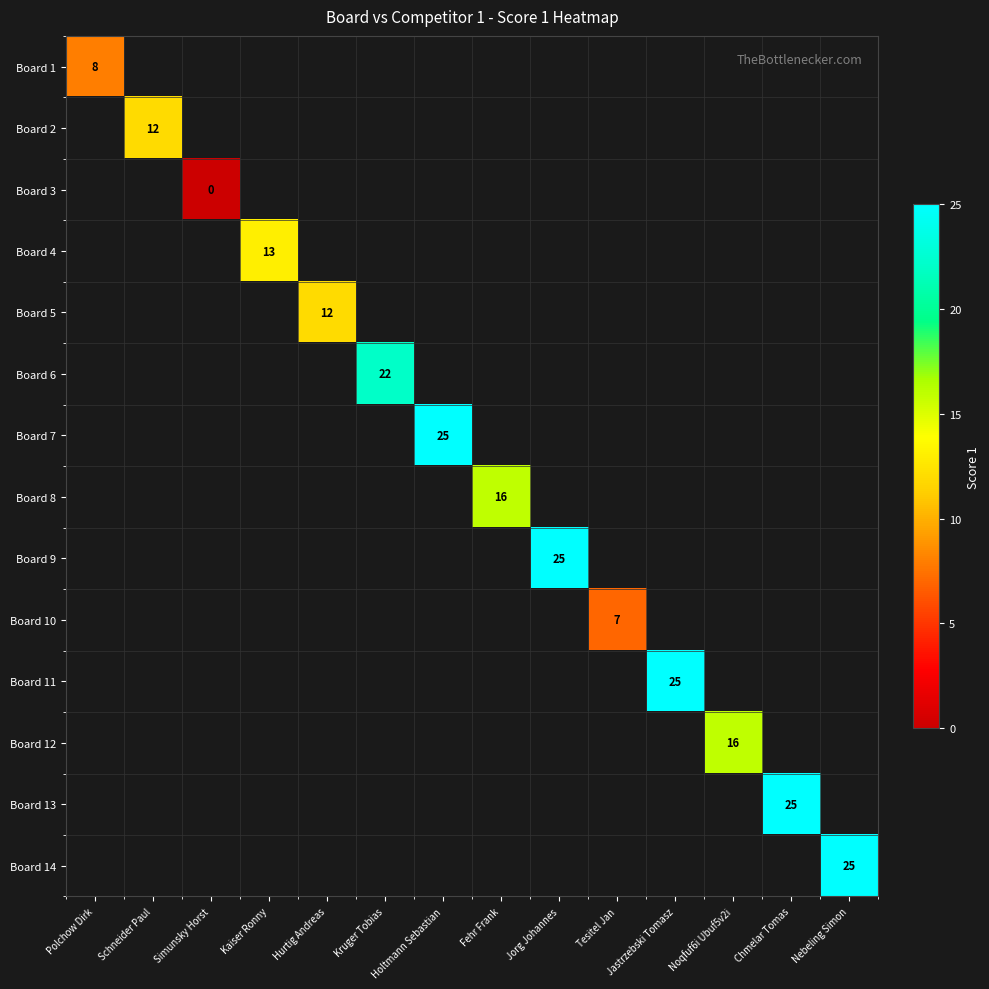

Count the number of categories in the chart.

14